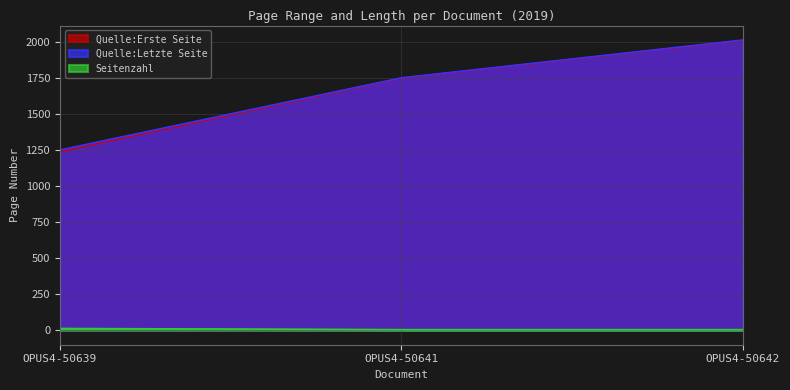

What are all the series names shown in the legend?

Quelle:Erste Seite, Quelle:Letzte Seite, Seitenzahl